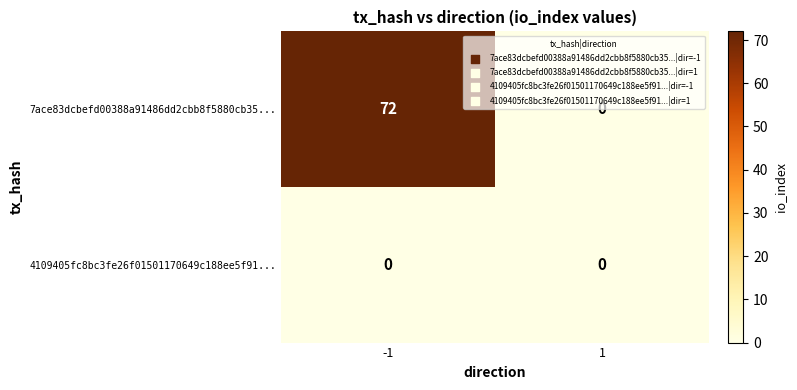

List the series in order of their peak value, lowest first.

4109405fc8bc3fe26f01501170649c188ee5f91..., 7ace83dcbefd00388a91486dd2cbb8f5880cb35...